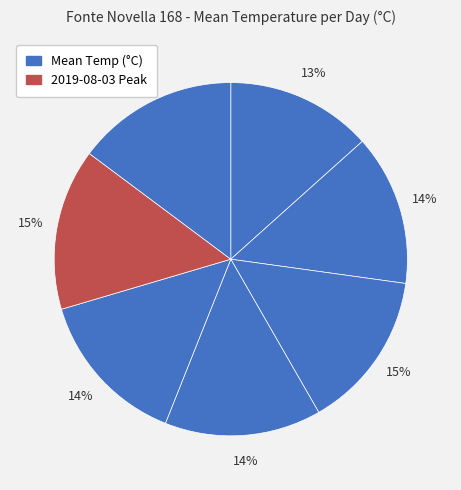

Count the number of slices in the pie.

7